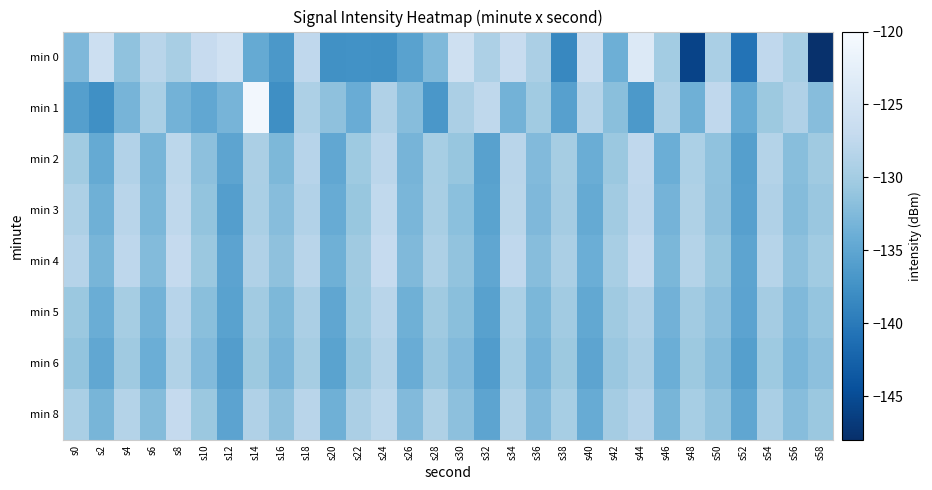

At which category is the sum across all series the highest?

s18